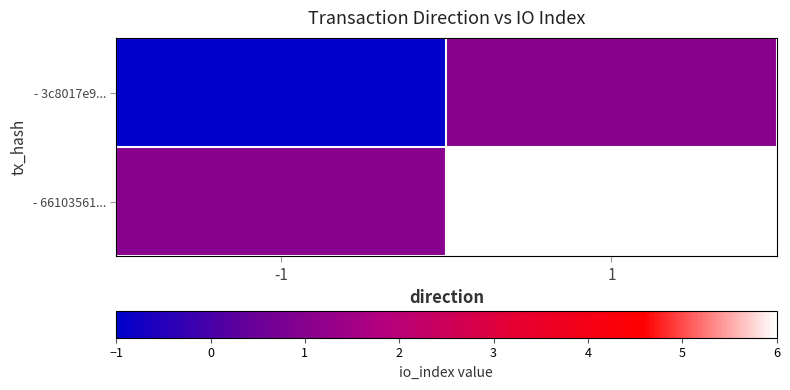

What is the minimum value shown in the chart?

-1